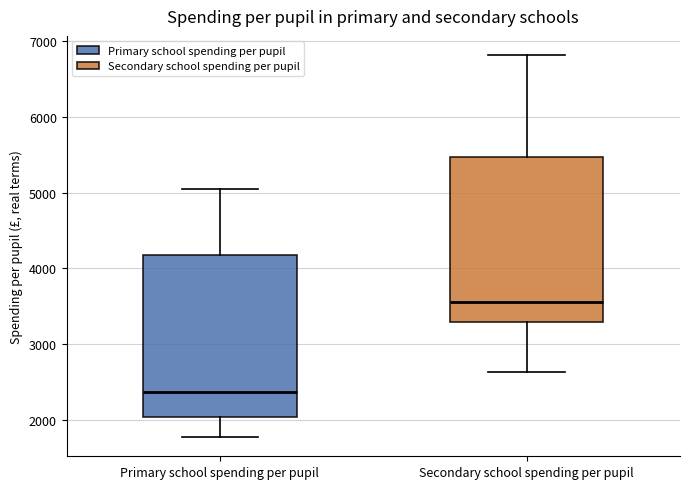

Where does the upper whisker of the box for Secondary school spending per pupil end on the y-axis? The values are not printed on the chart, so give them approximately, as read against the axis.

6800